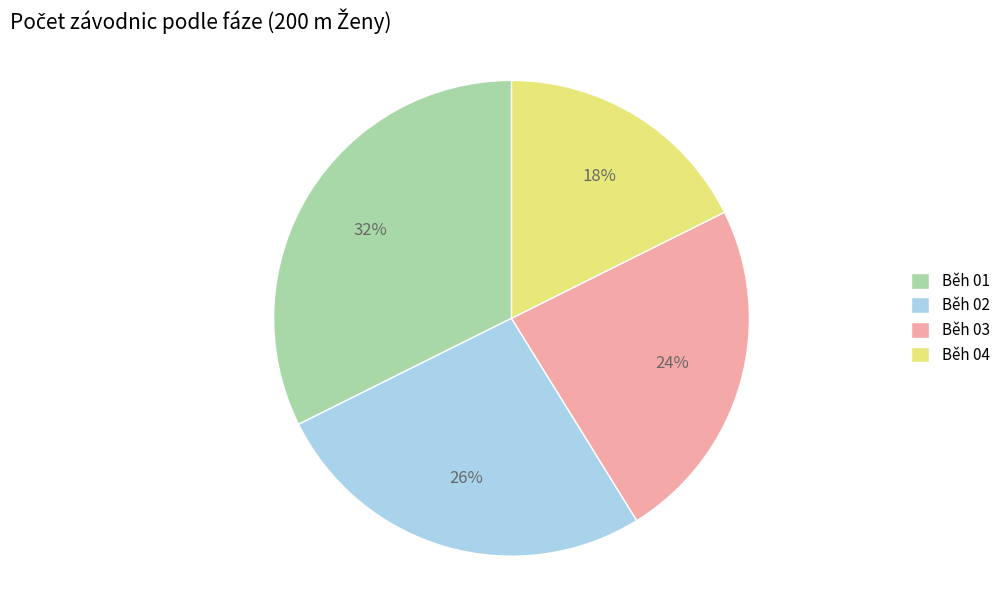

Approximately how many times larger is the value at Běh 04 compared to Běh 02?

0.7